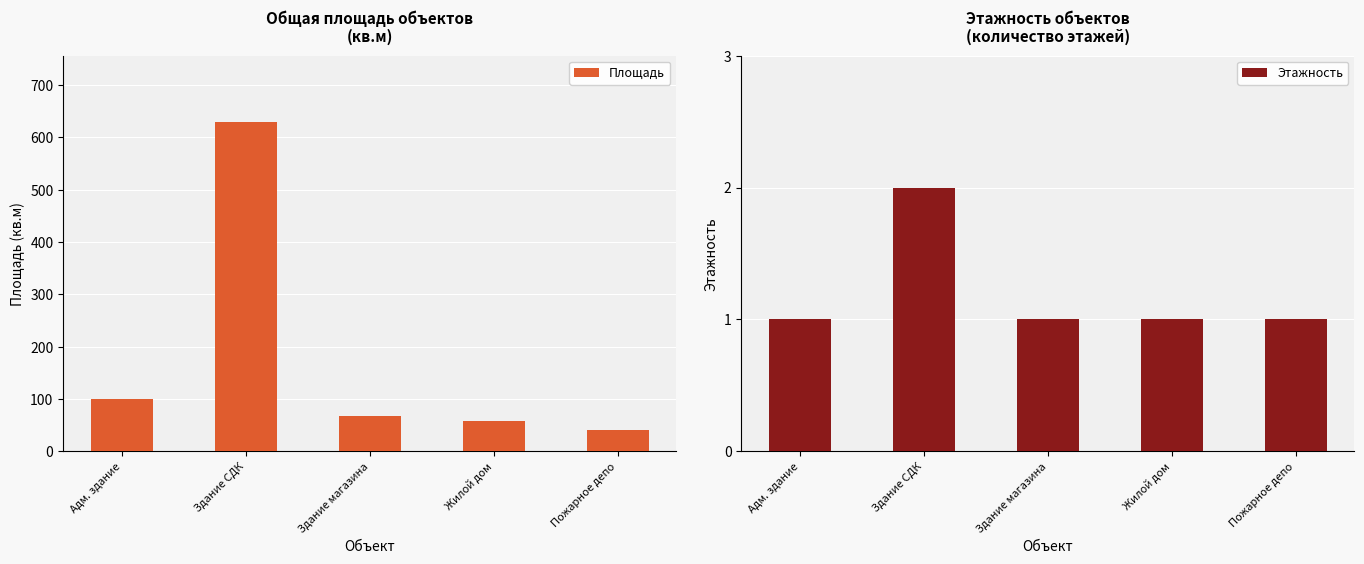

Is it true that Площадь equals 71 at Пожарное депо?

False